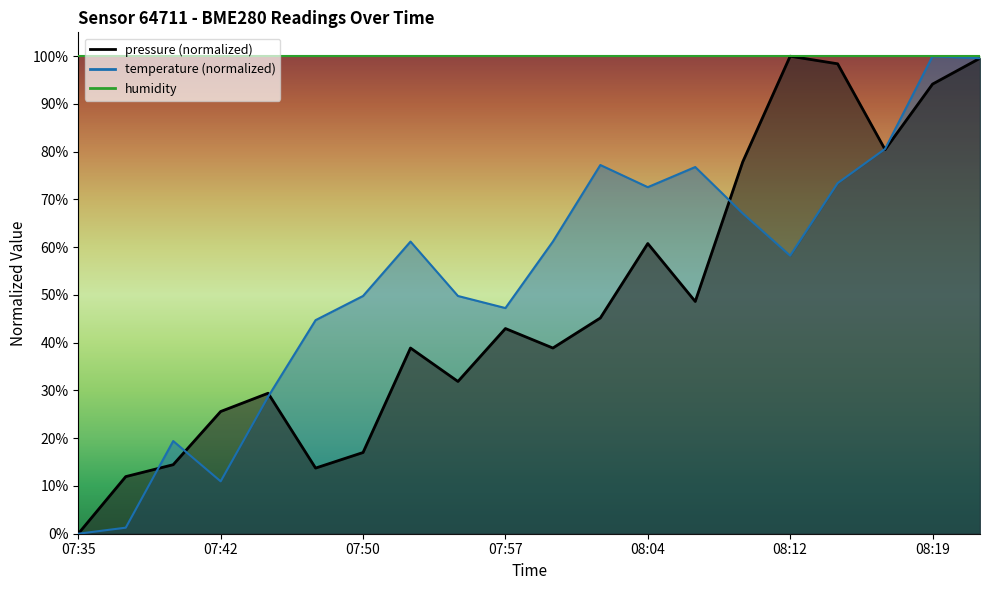

What position from the left is 07:50?

7